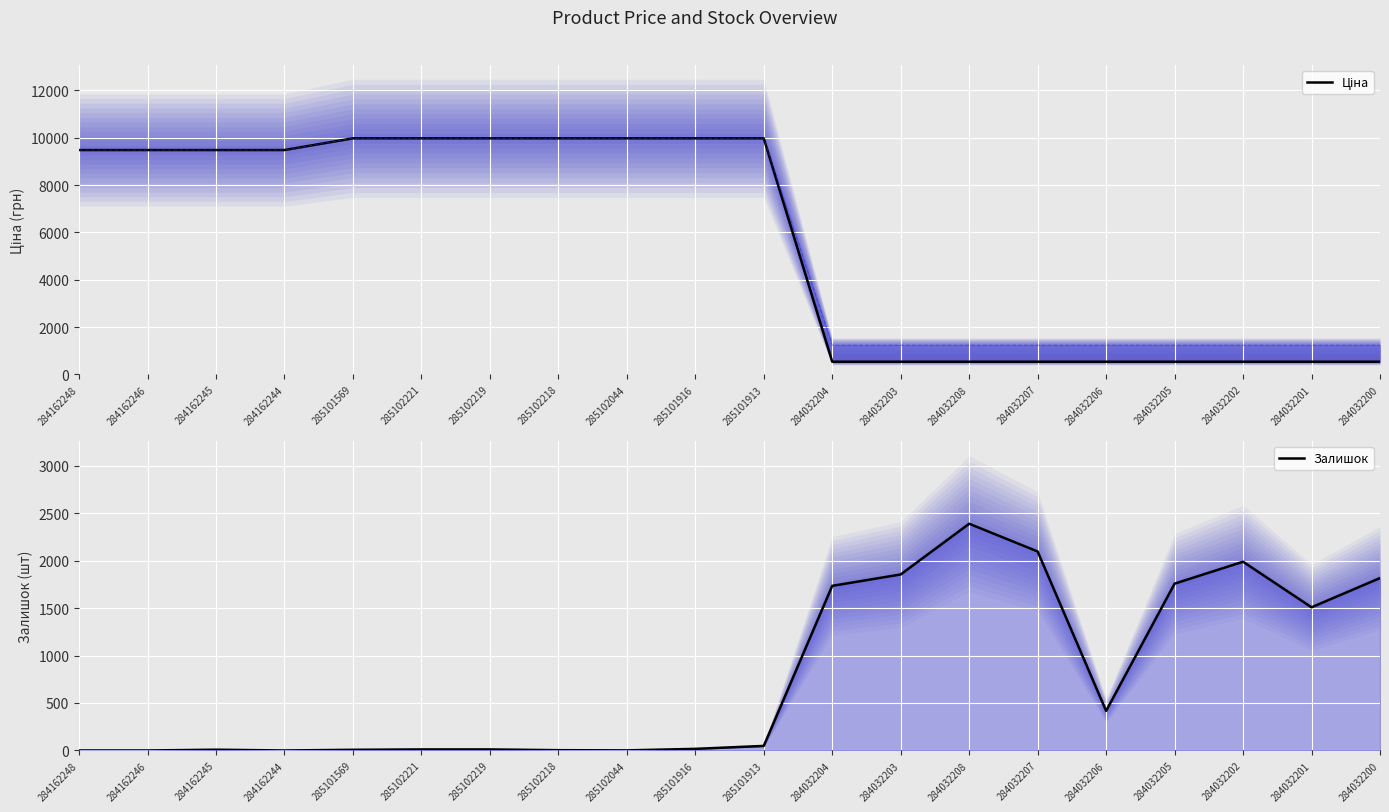

Rank the series by their average value, from highest to lowest.

Ціна, Залишок